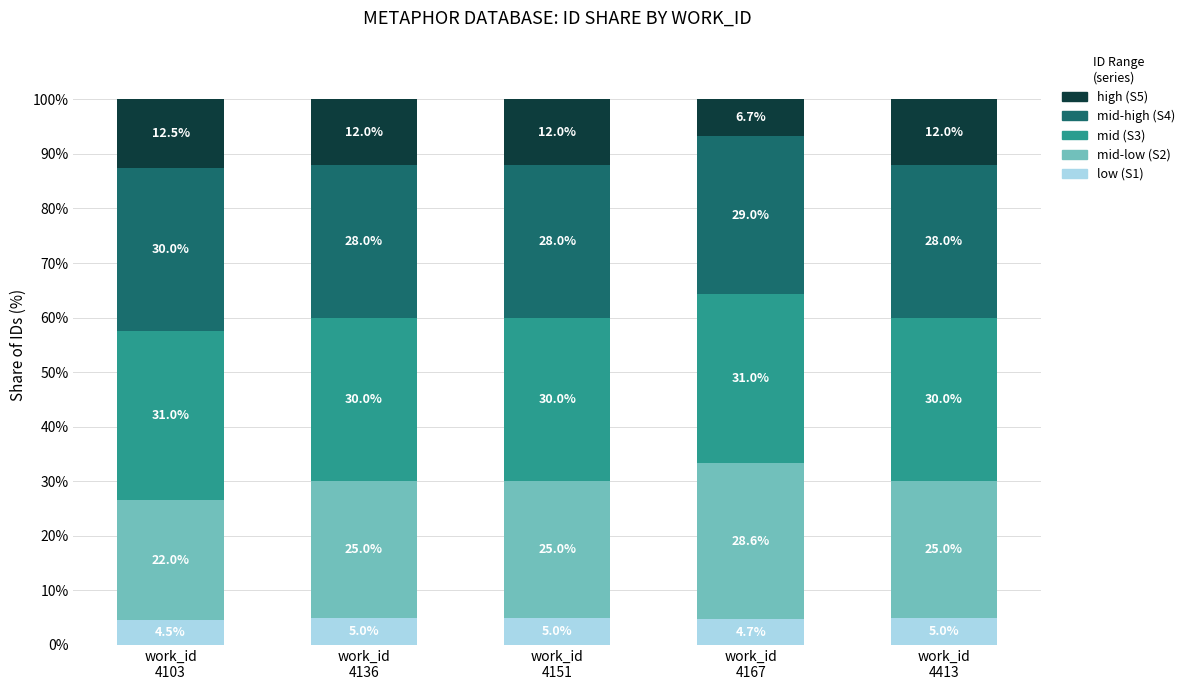

Does the chart contain stacked bars?

Yes